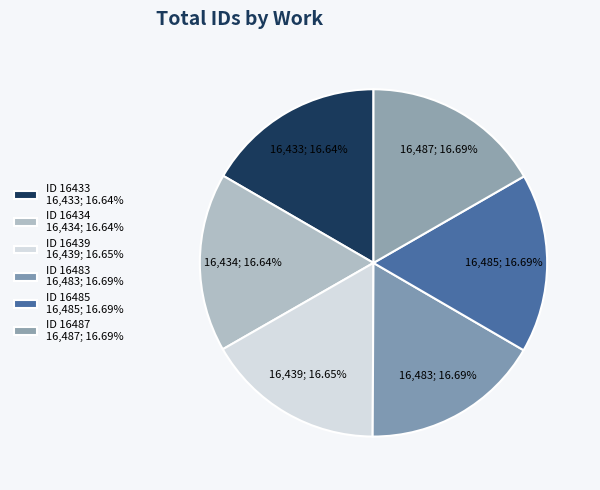

What is the change in value from ID 16433 to ID 16487?

+54